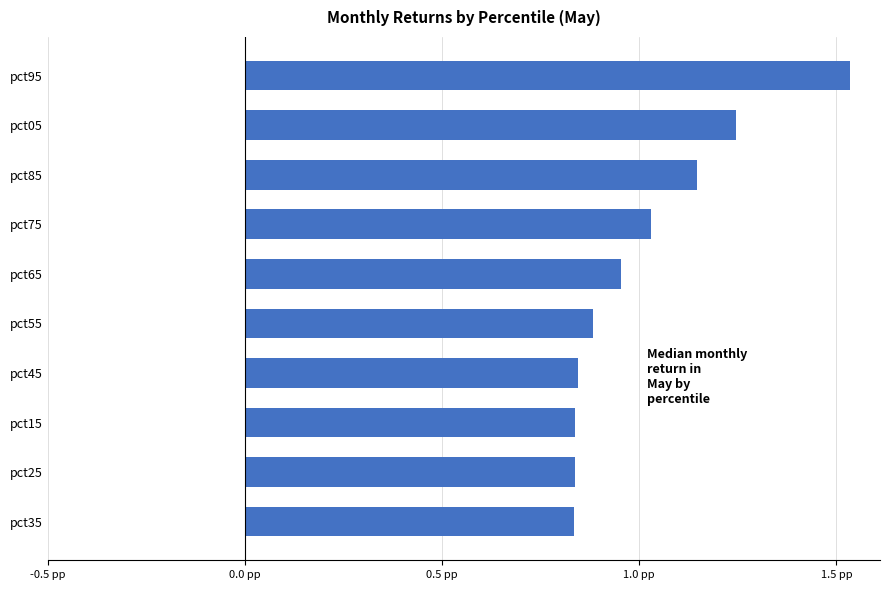

Does the chart contain any negative values?

No